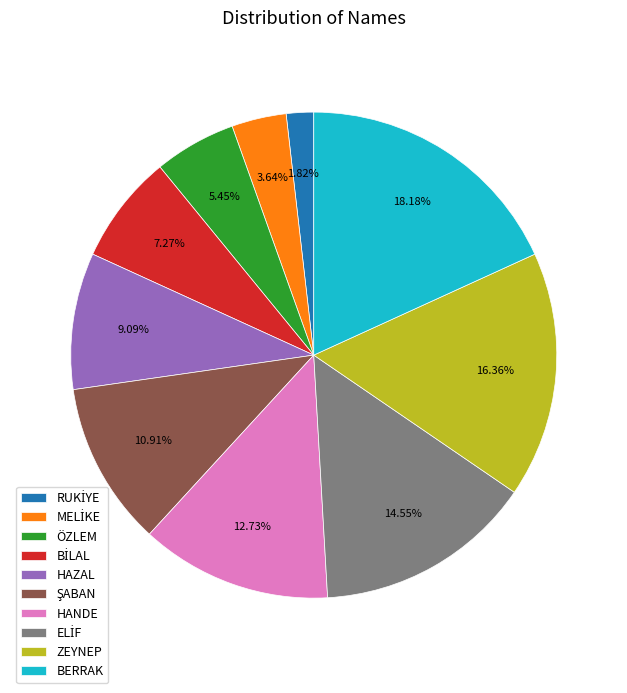

How many segments does this pie chart have?

10